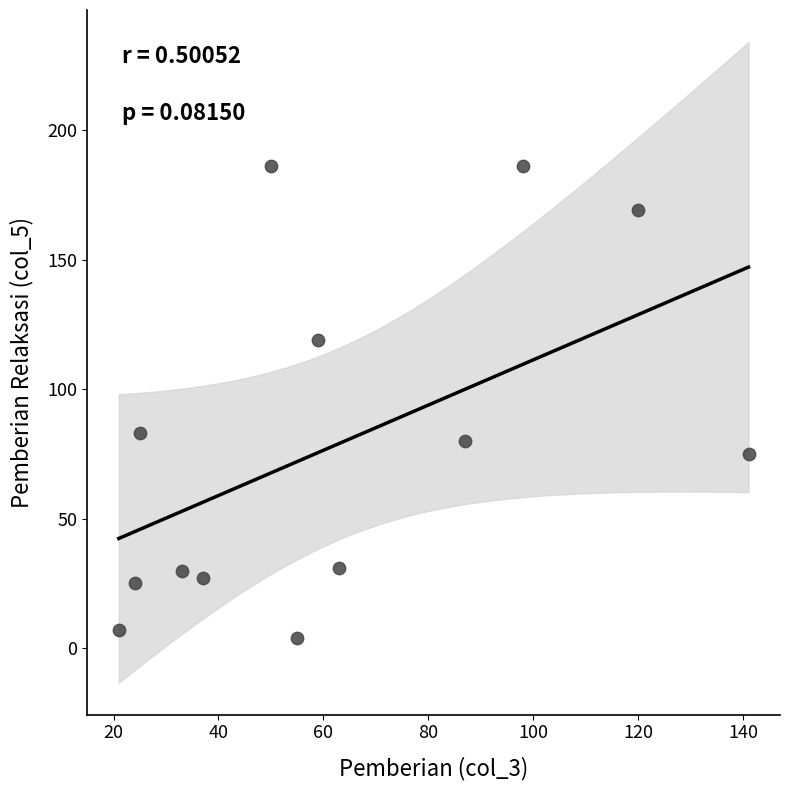

What Y value in the scatter plot is closest to 95?

83